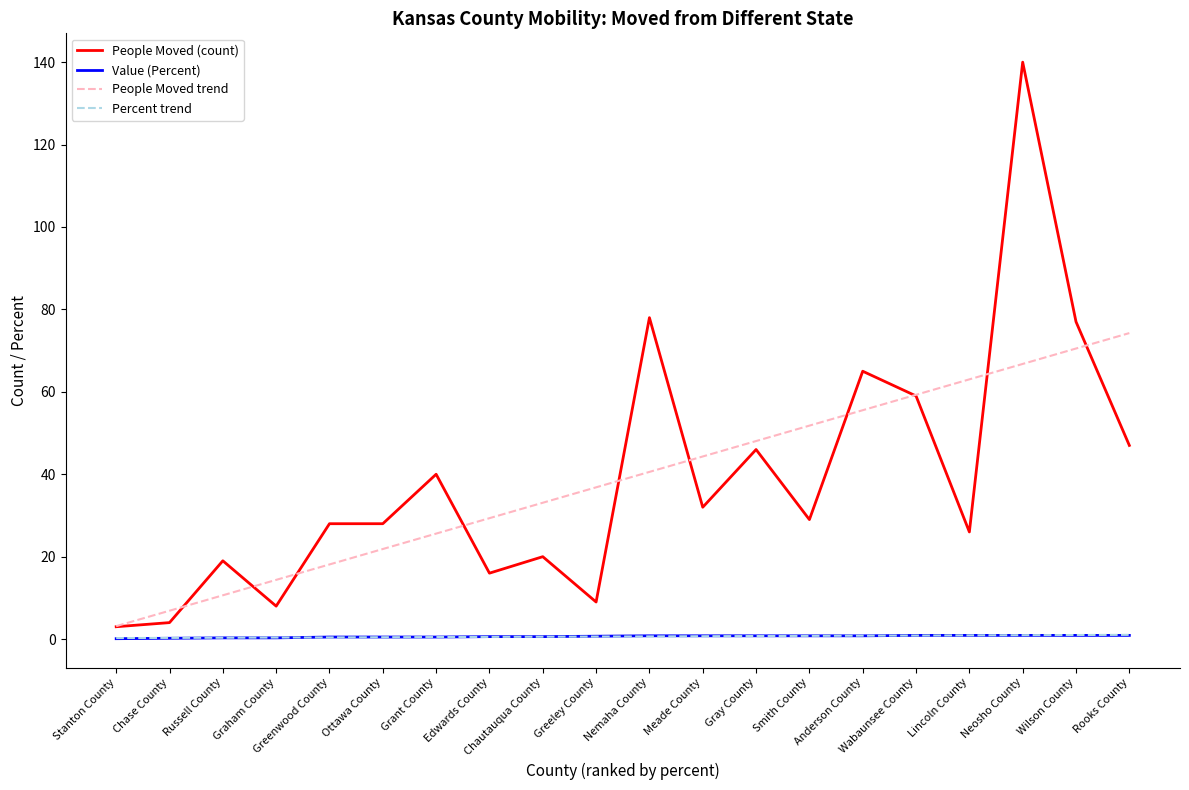

Which label corresponds to the largest value in the chart?

Neosho County